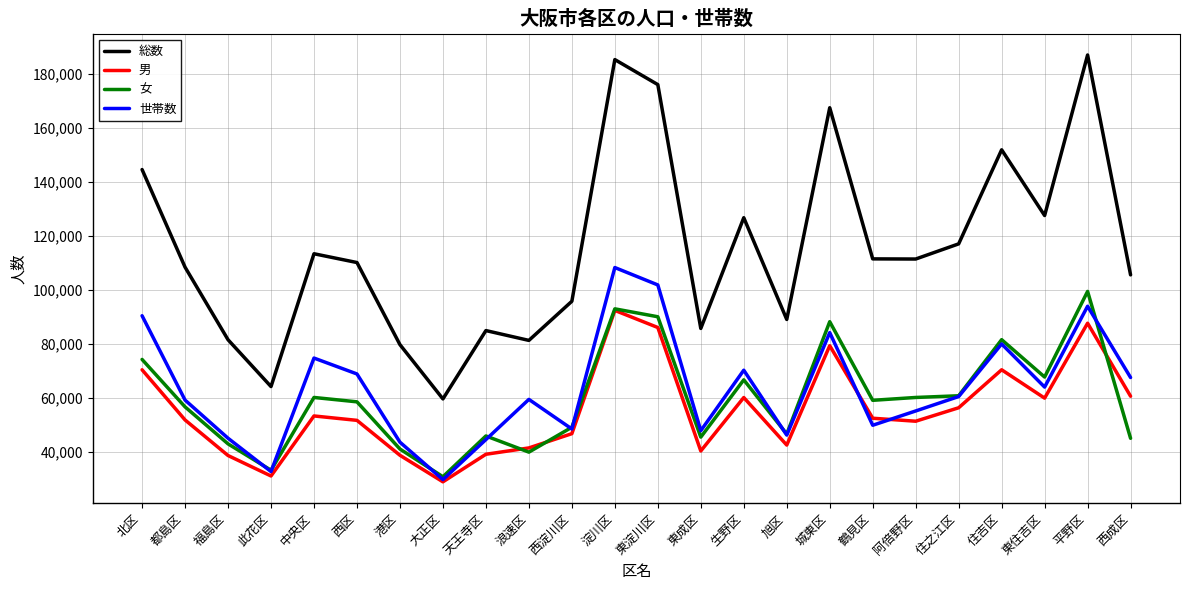

What position from the right is 中央区?

20